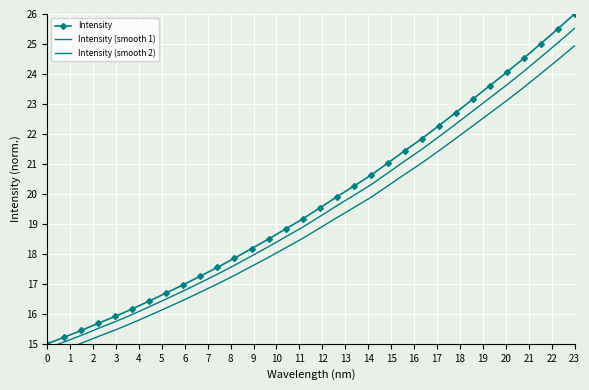

Read the Intensity value at 23.

26.0